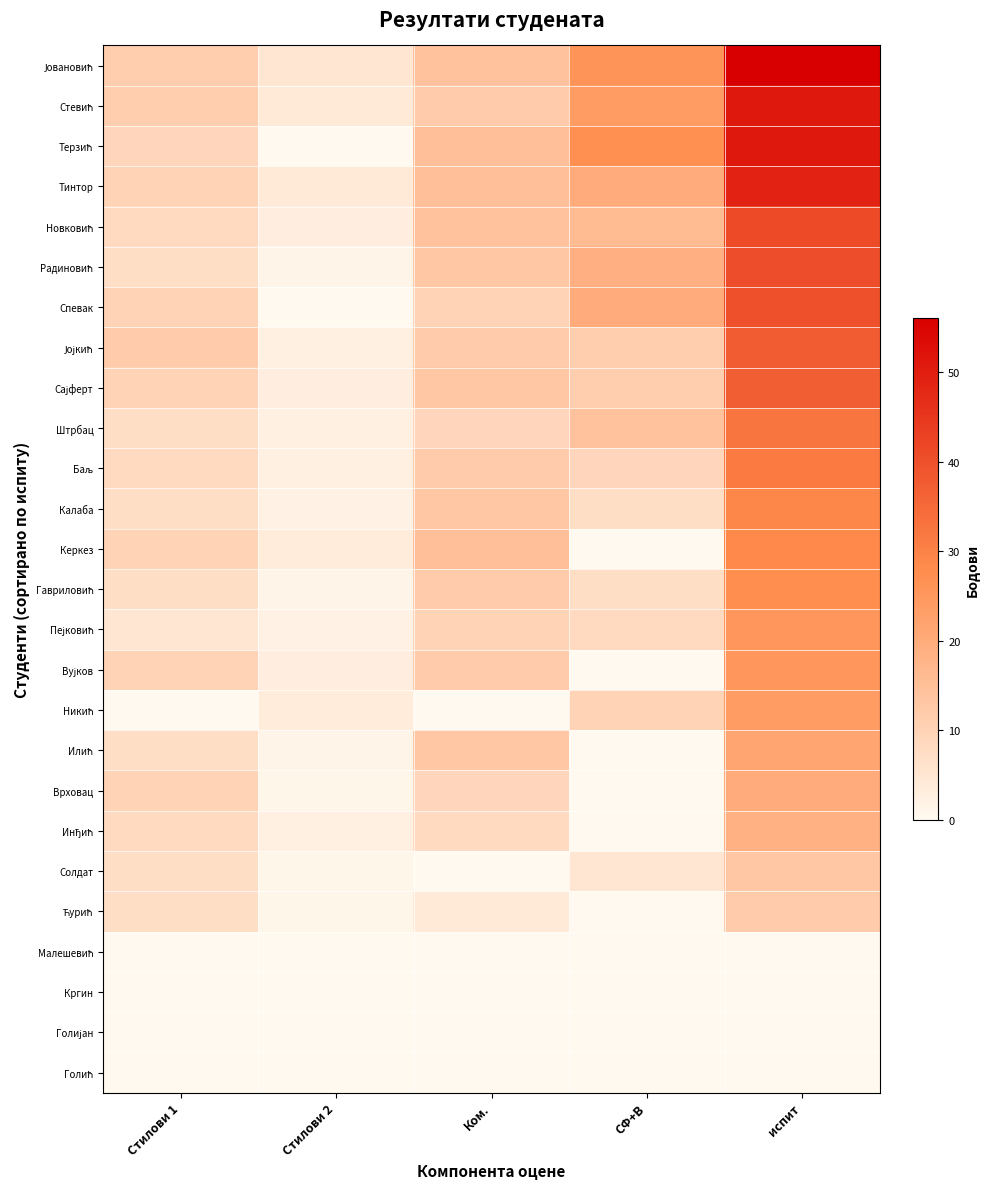

What is the maximum value shown in the chart?

56.0